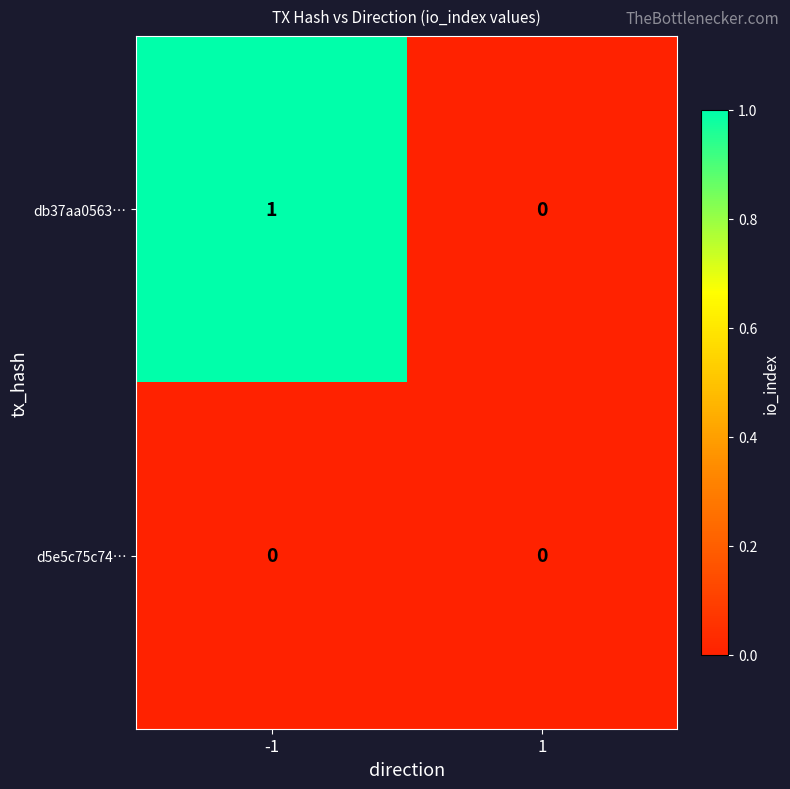

Is the value of db37aa0563… at -1 greater than the value of d5e5c75c74… at -1?

Yes